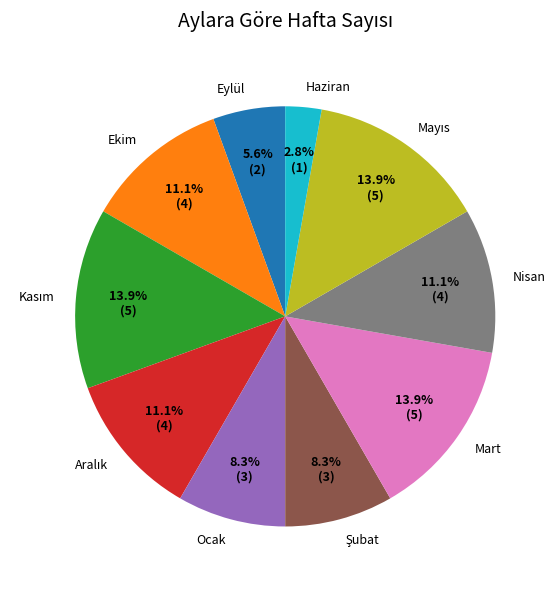

How many segments does this pie chart have?

10